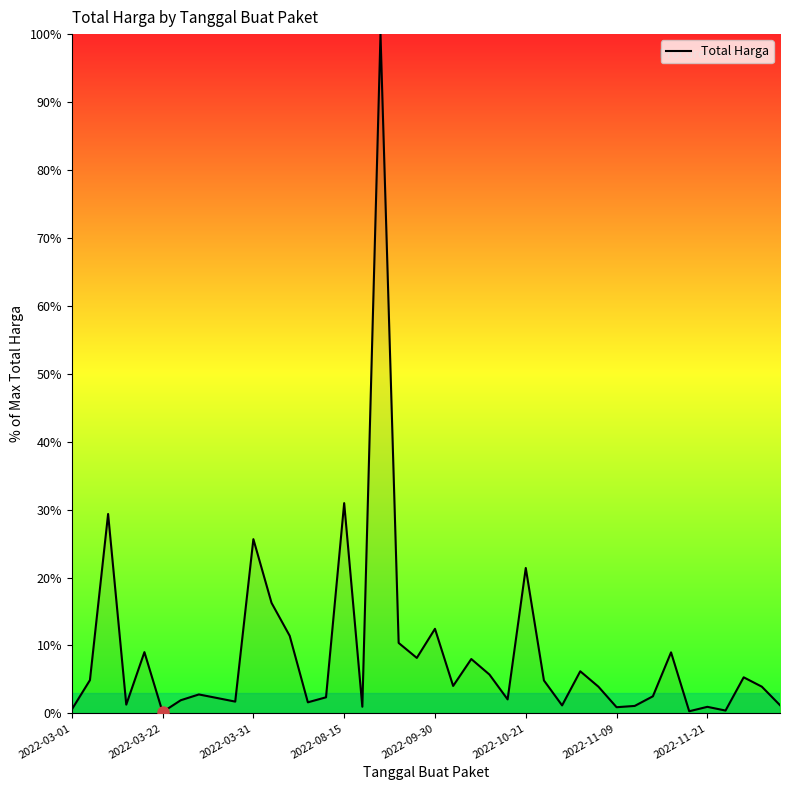

What is the greatest value displayed?

100.0